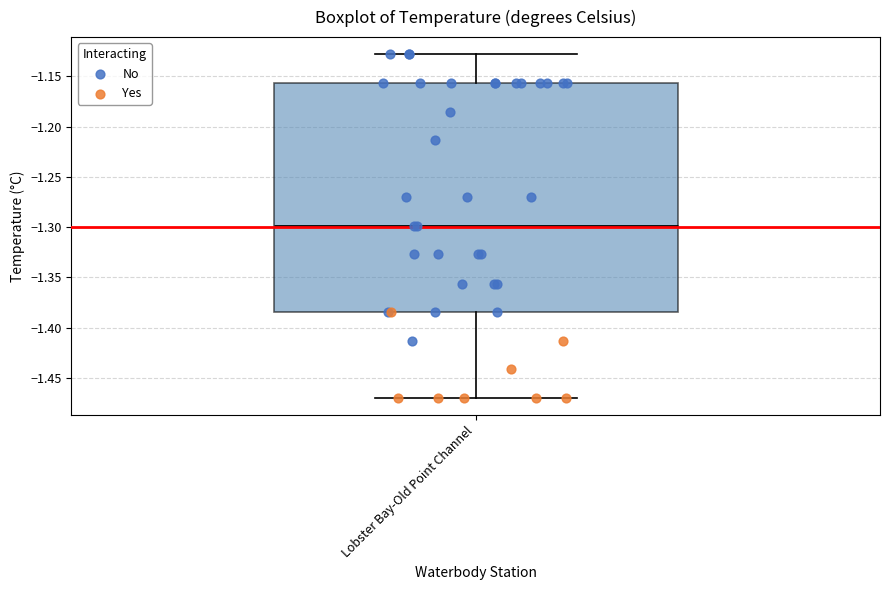

Transcribe this box plot: give where the median line is, the range the box spans, and where the two whiskers end, as read against the y-axis. The values are not printed on the chart, so give them approximately, as read against the axis.

median -1.300, box -1.385 to -1.155, whiskers -1.470 to -1.130